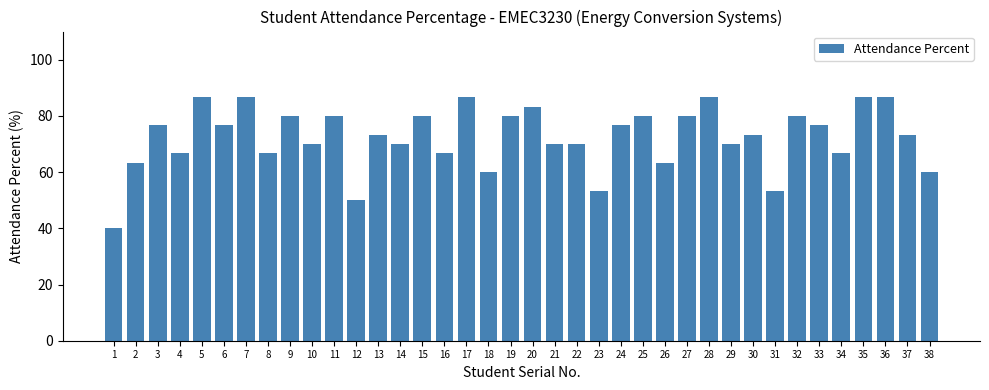

What is the smallest value displayed?

40.0